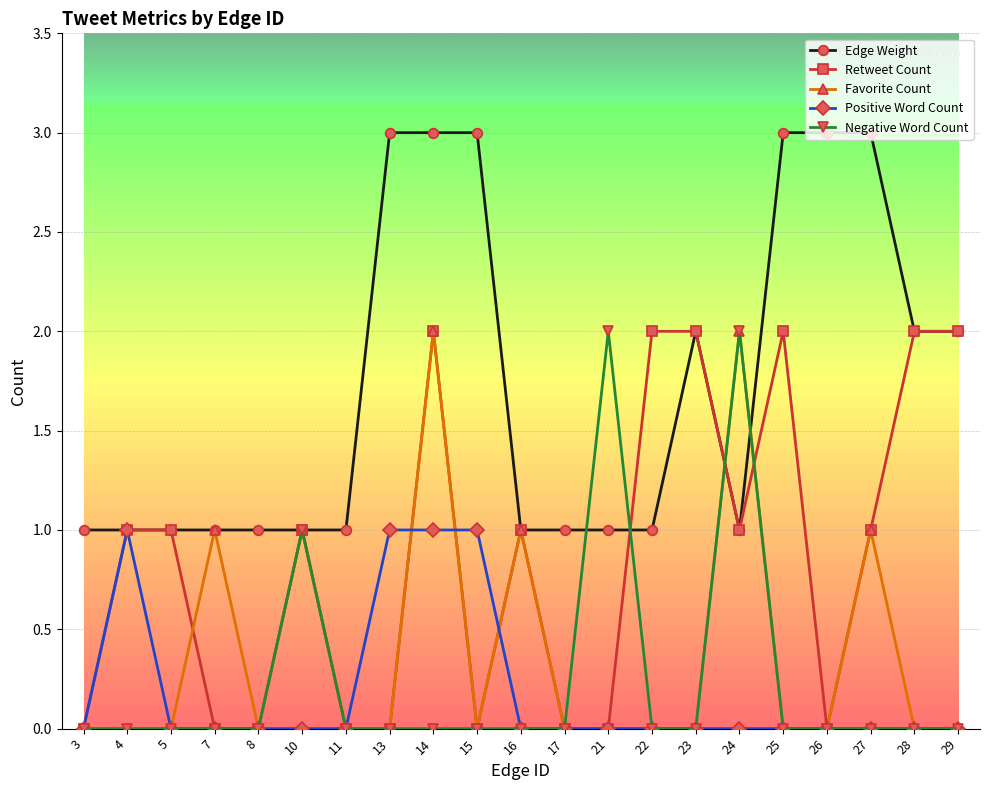

Is it true that Retweet Count equals 1 at 27?

True